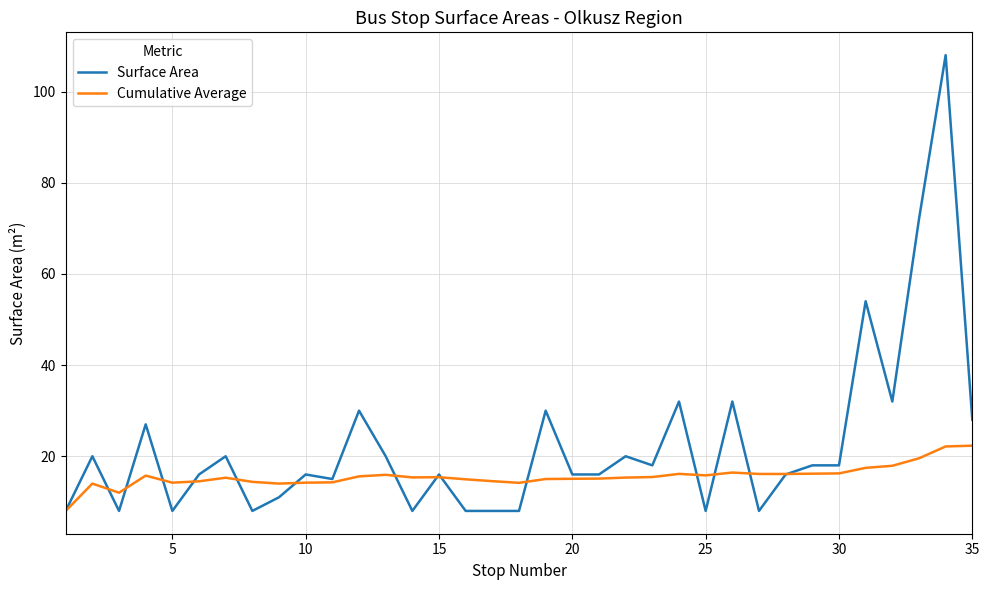

What is the highest value of the Surface Area series?

108.0